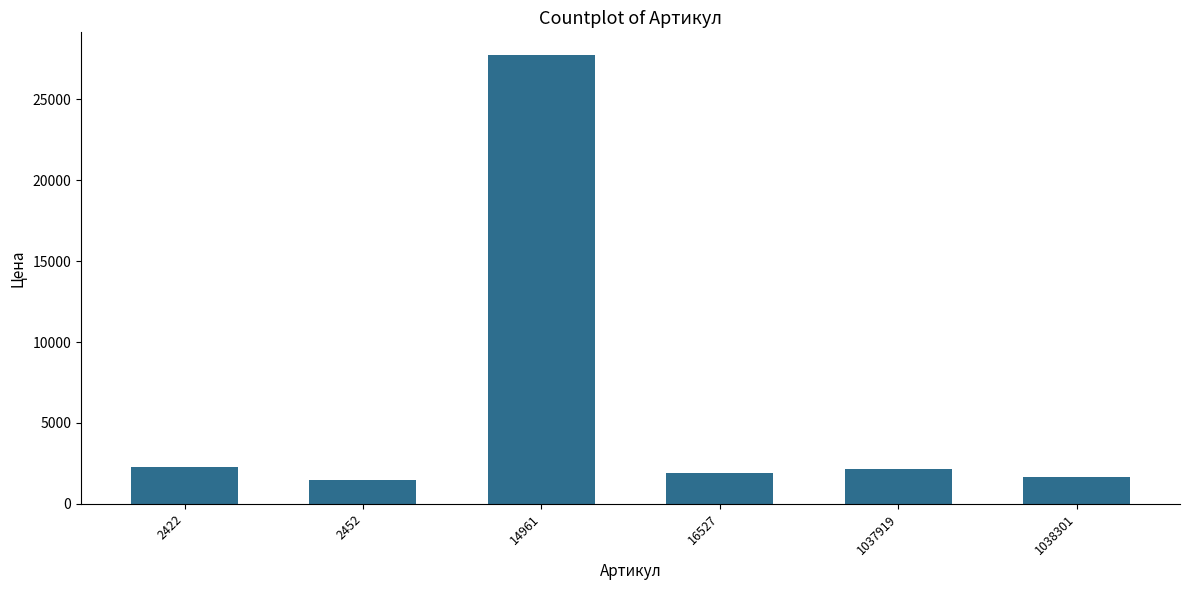

How many distinct data groups are displayed?

1